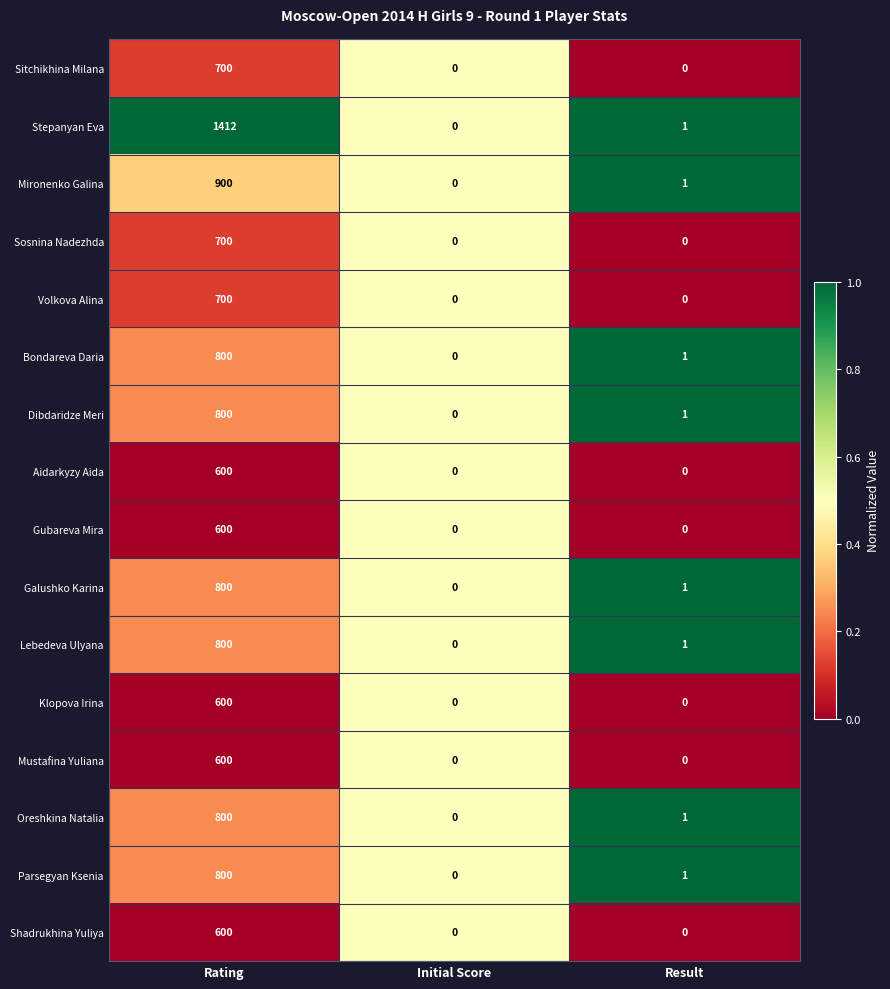

Count the number of data series in this chart.

16